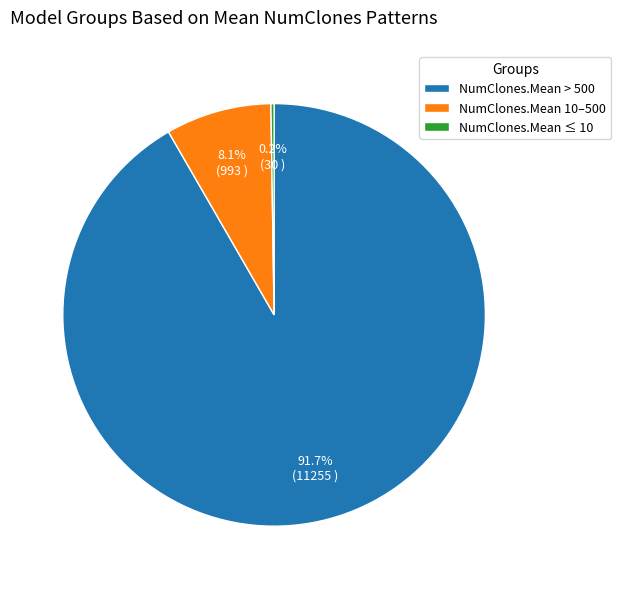

Is there any slice that represents more than half of the pie?

Yes